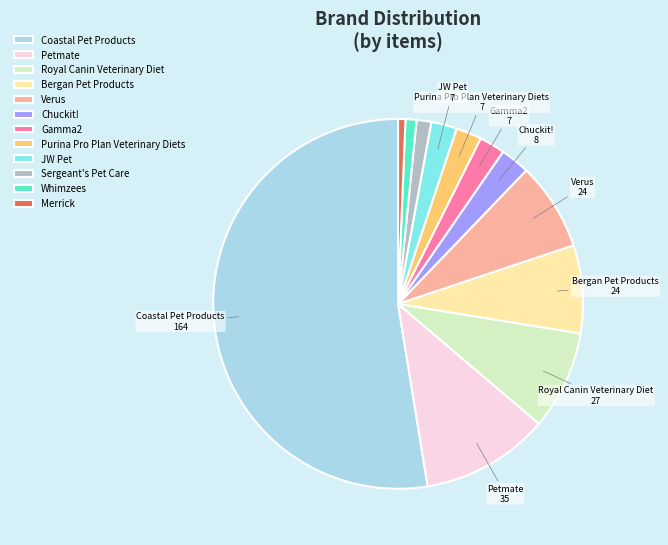

Which slice is the largest?

Coastal Pet Products